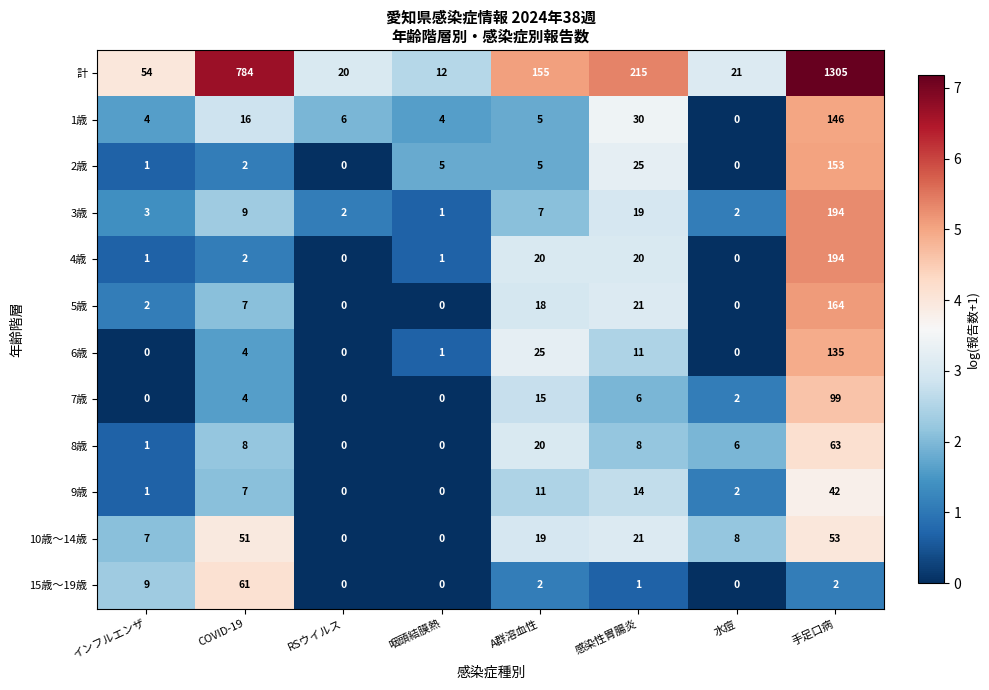

What is the approximate value of 10歳～14歳 at COVID-19?

51